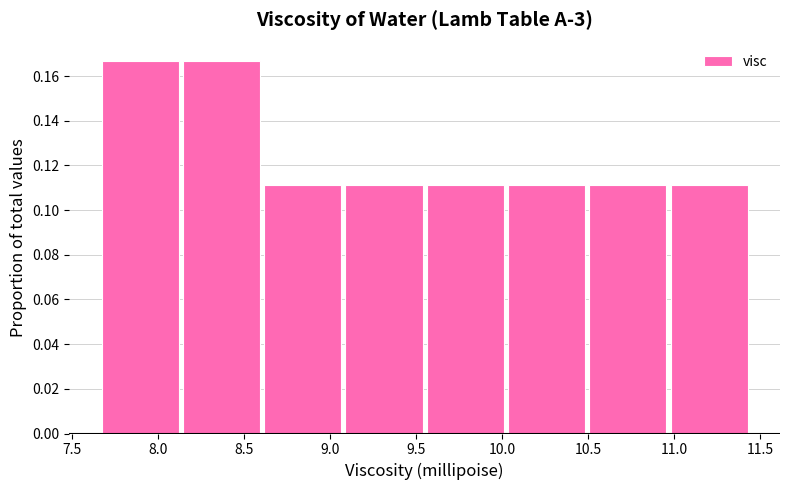

Reading left to right, transcribe this chart: for each bar, give the range it covers on the x-axis and its height. Neither the bar edges nor the heights are printed on the chart, so give them approximately, as read against the axes.

7.65 to 8.15: 0.166
8.15 to 8.60: 0.166
8.60 to 9.10: 0.112
9.10 to 9.55: 0.112
9.55 to 10.05: 0.112
10.05 to 10.50: 0.112
10.50 to 11.00: 0.112
11.00 to 11.45: 0.112